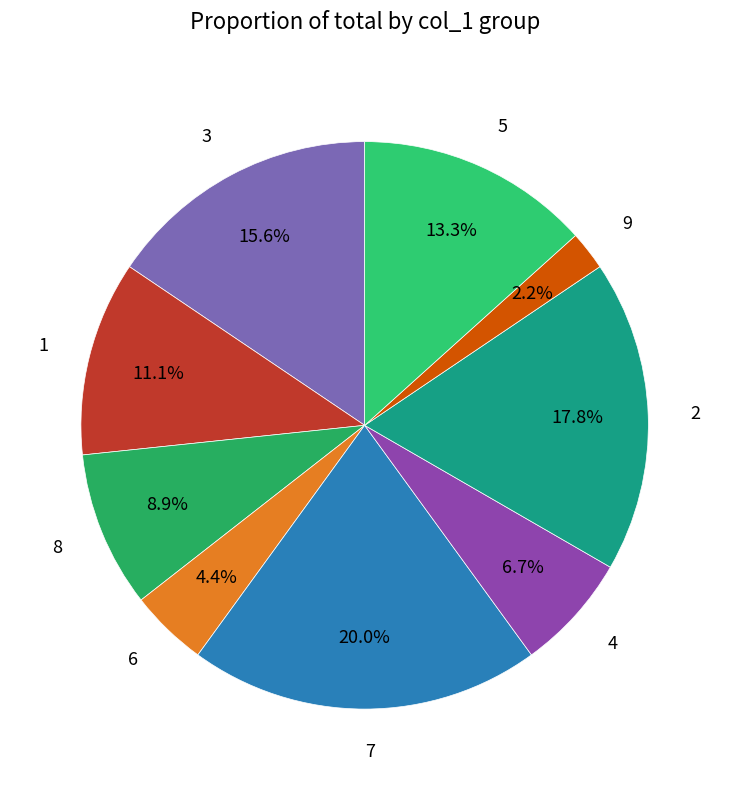

Approximately how many times larger is the value at 1 compared to 8?

1.2